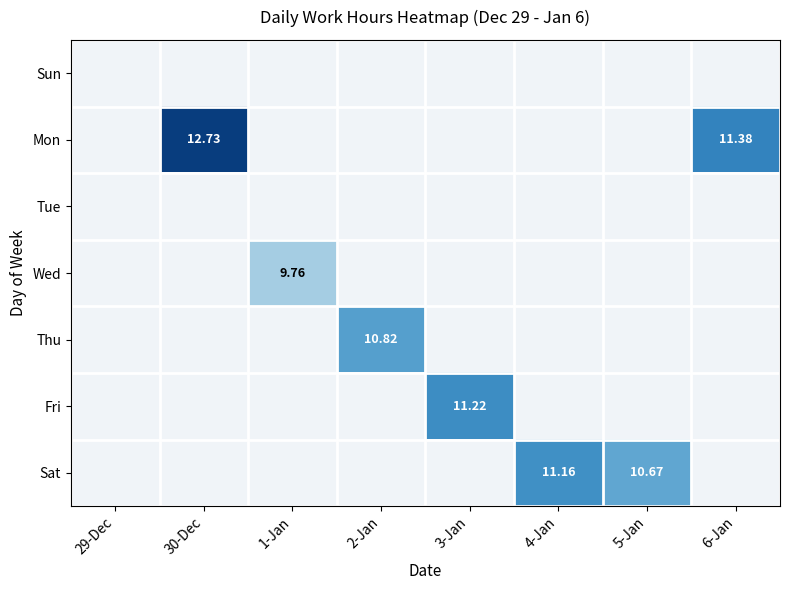

Is the value of Sun at 3-Jan greater than the value of Fri at 29-Dec?

No